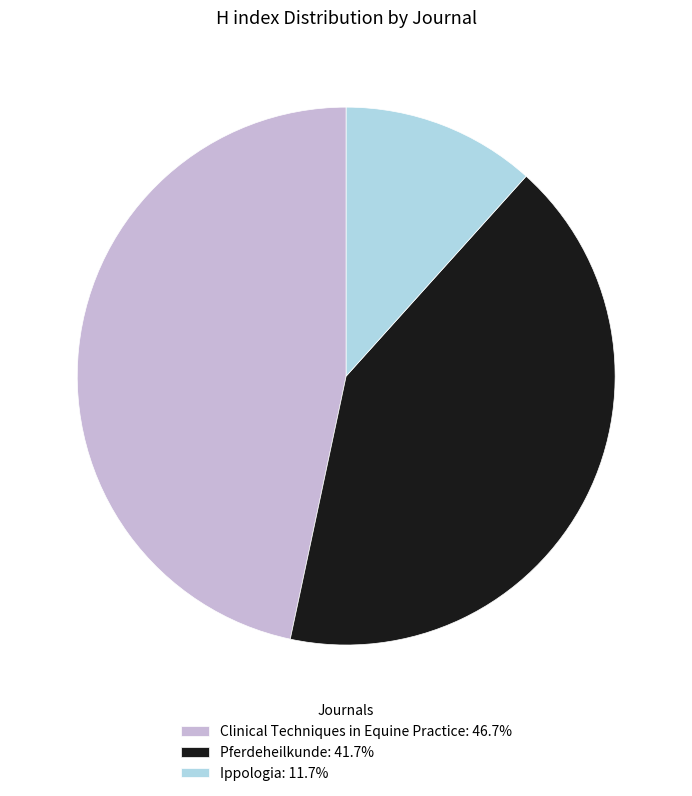

Between Ippologia and Clinical Techniques in Equine Practice, which is larger?

Clinical Techniques in Equine Practice